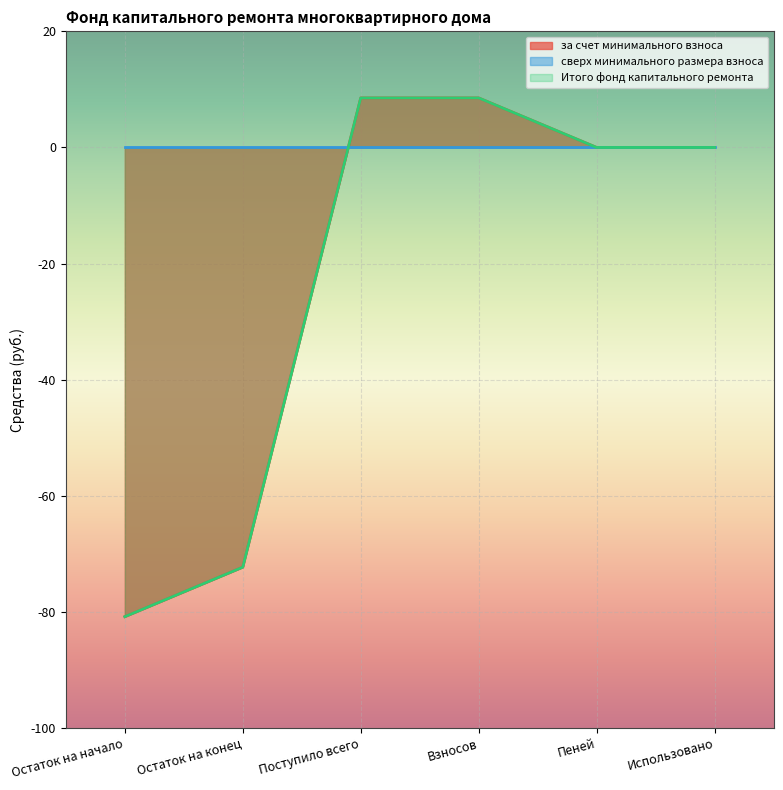

What is the maximum value shown in the chart?

8.5